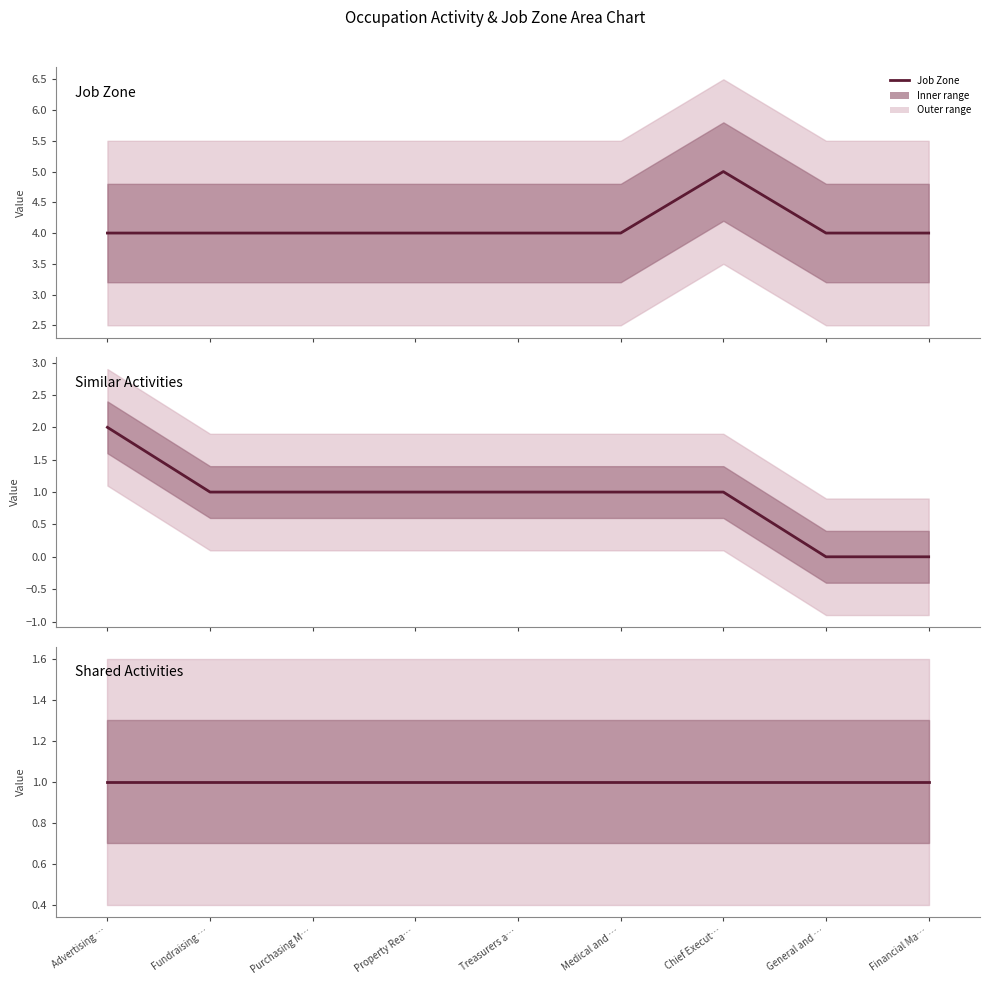

The value of Job Zone at Treasurers a… is 3. True or false?

False